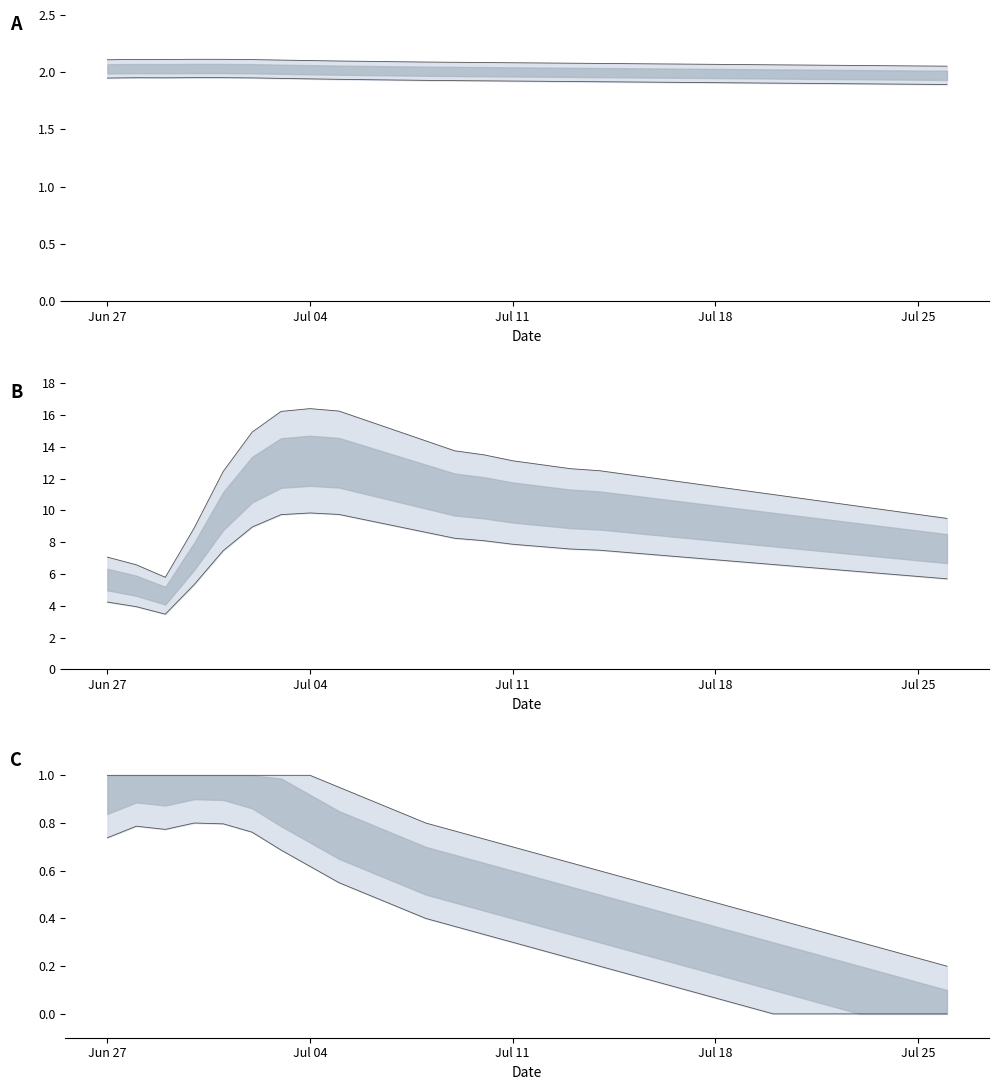

What is the label of the 21st point from the left?

2022-07-17